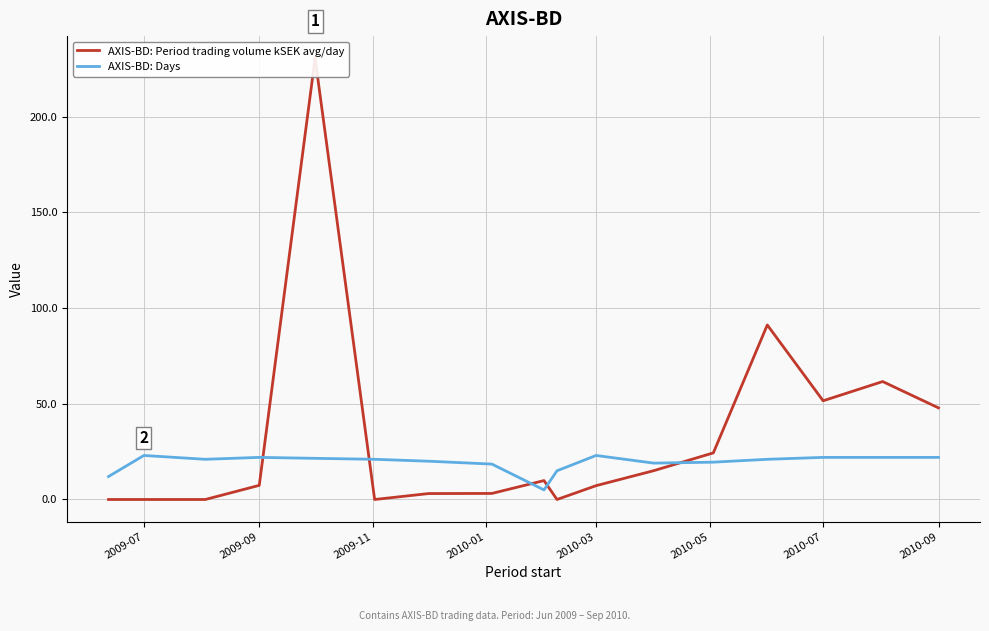

True or false: AXIS-BD: Days has a value of 4.5 at 2010-07.

False